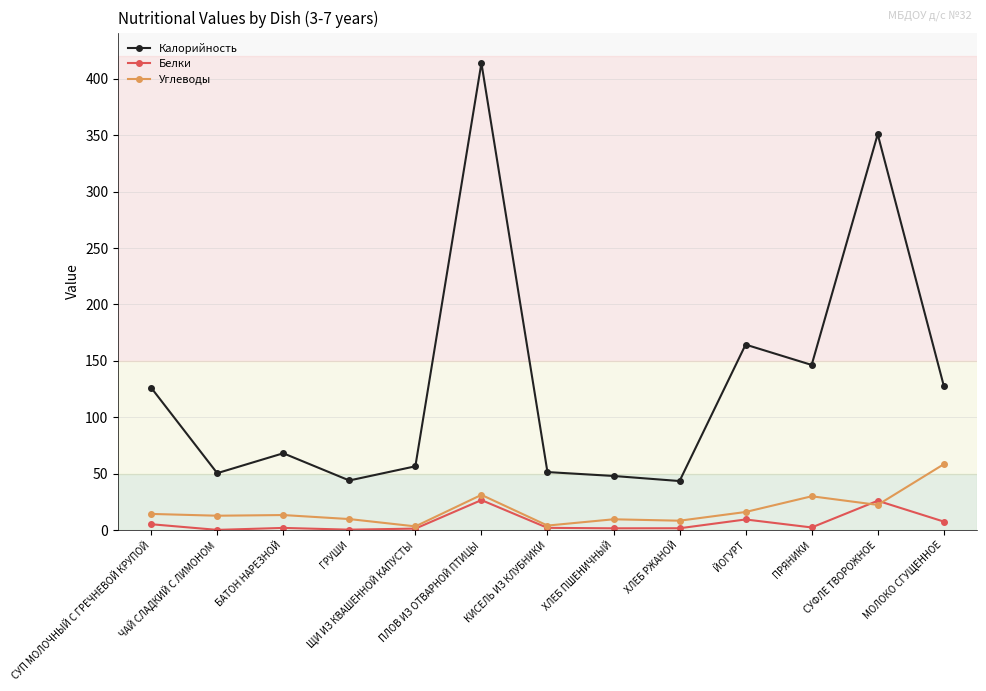

Does the chart display data point markers on the line(s)?

Yes